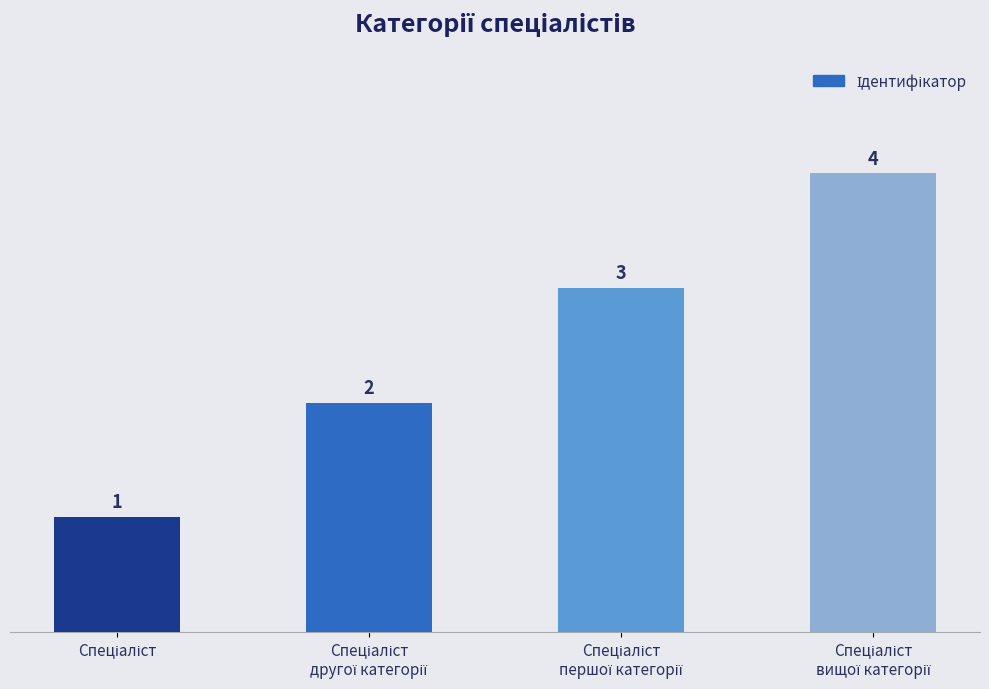

What is the greatest value displayed?

4